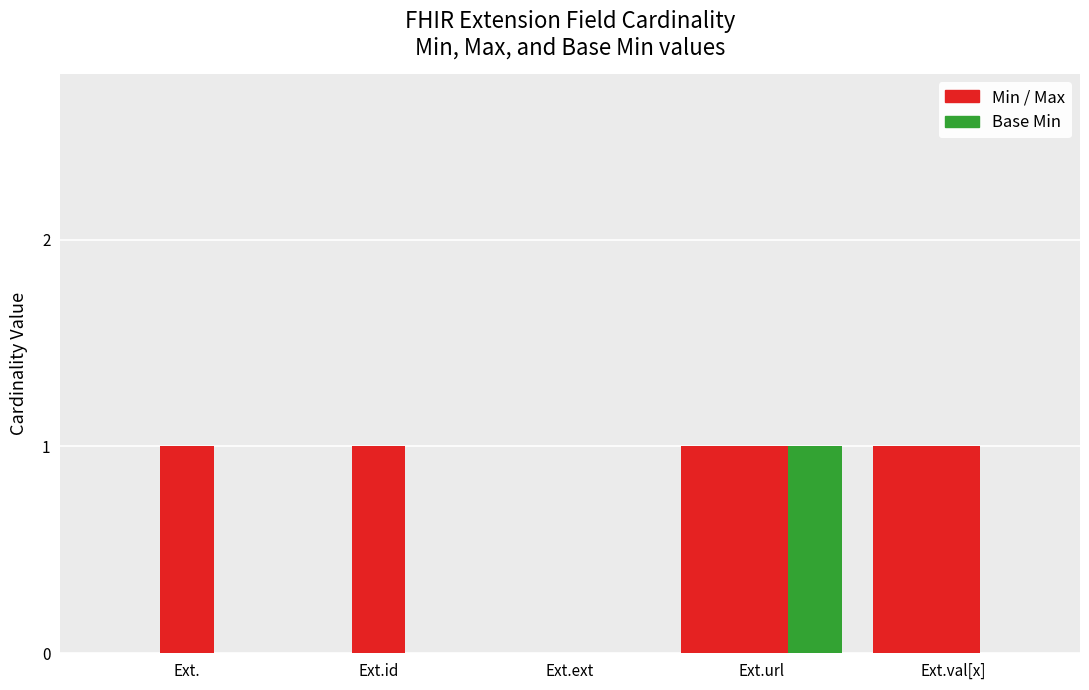

How many data points does each series have?

5